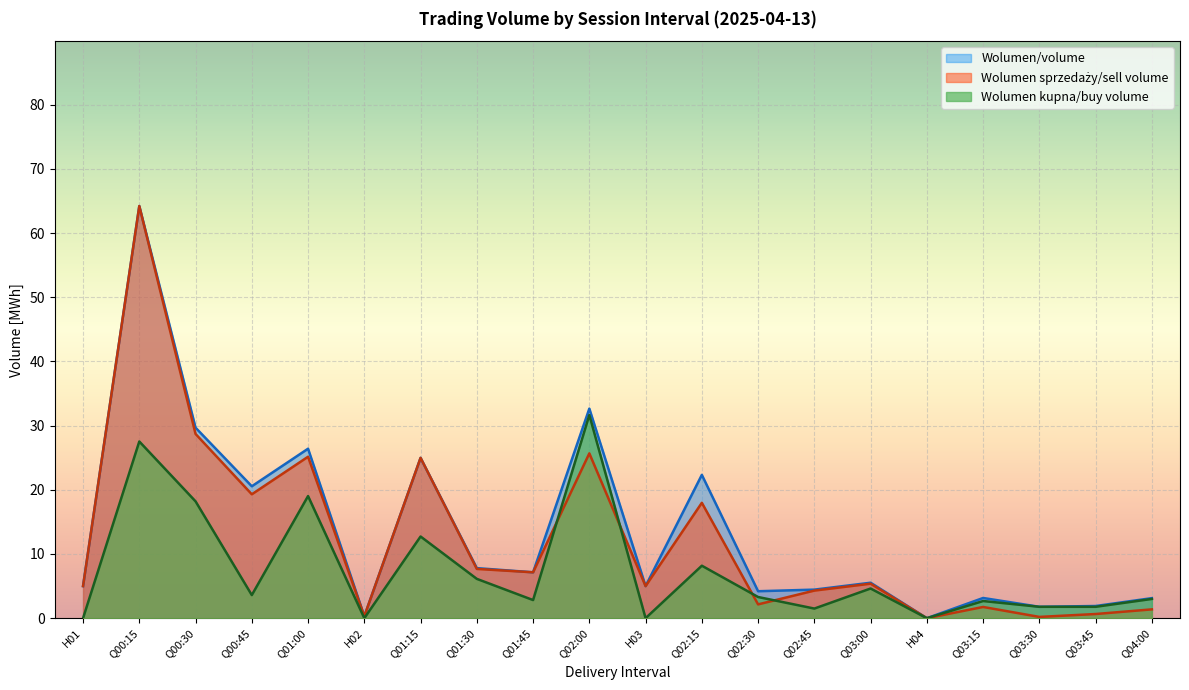

Between Q00:45 and H03, which series saw the biggest shift?

Wolumen/volume